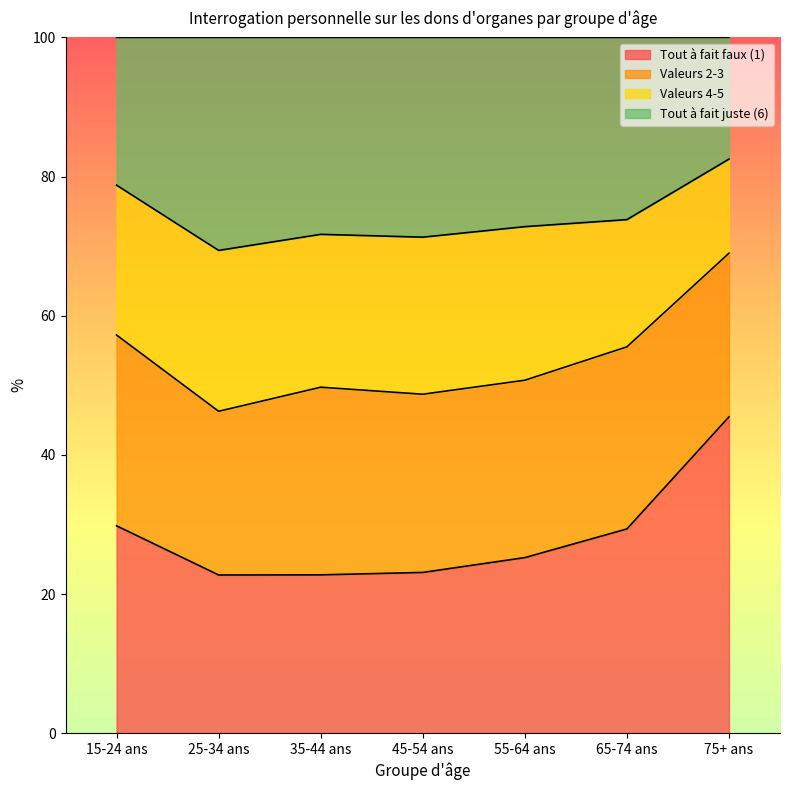

How many values in the Tout à fait faux (1) series are below 25?

3